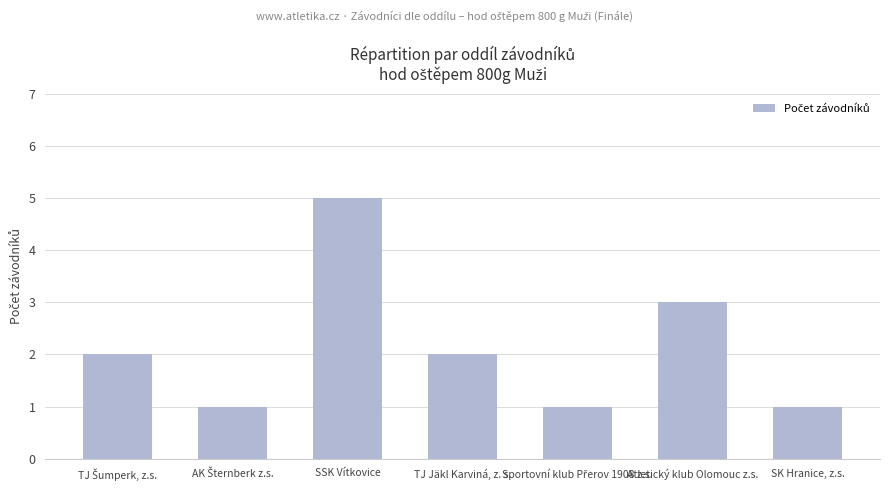

What position from the left is SSK Vítkovice?

3